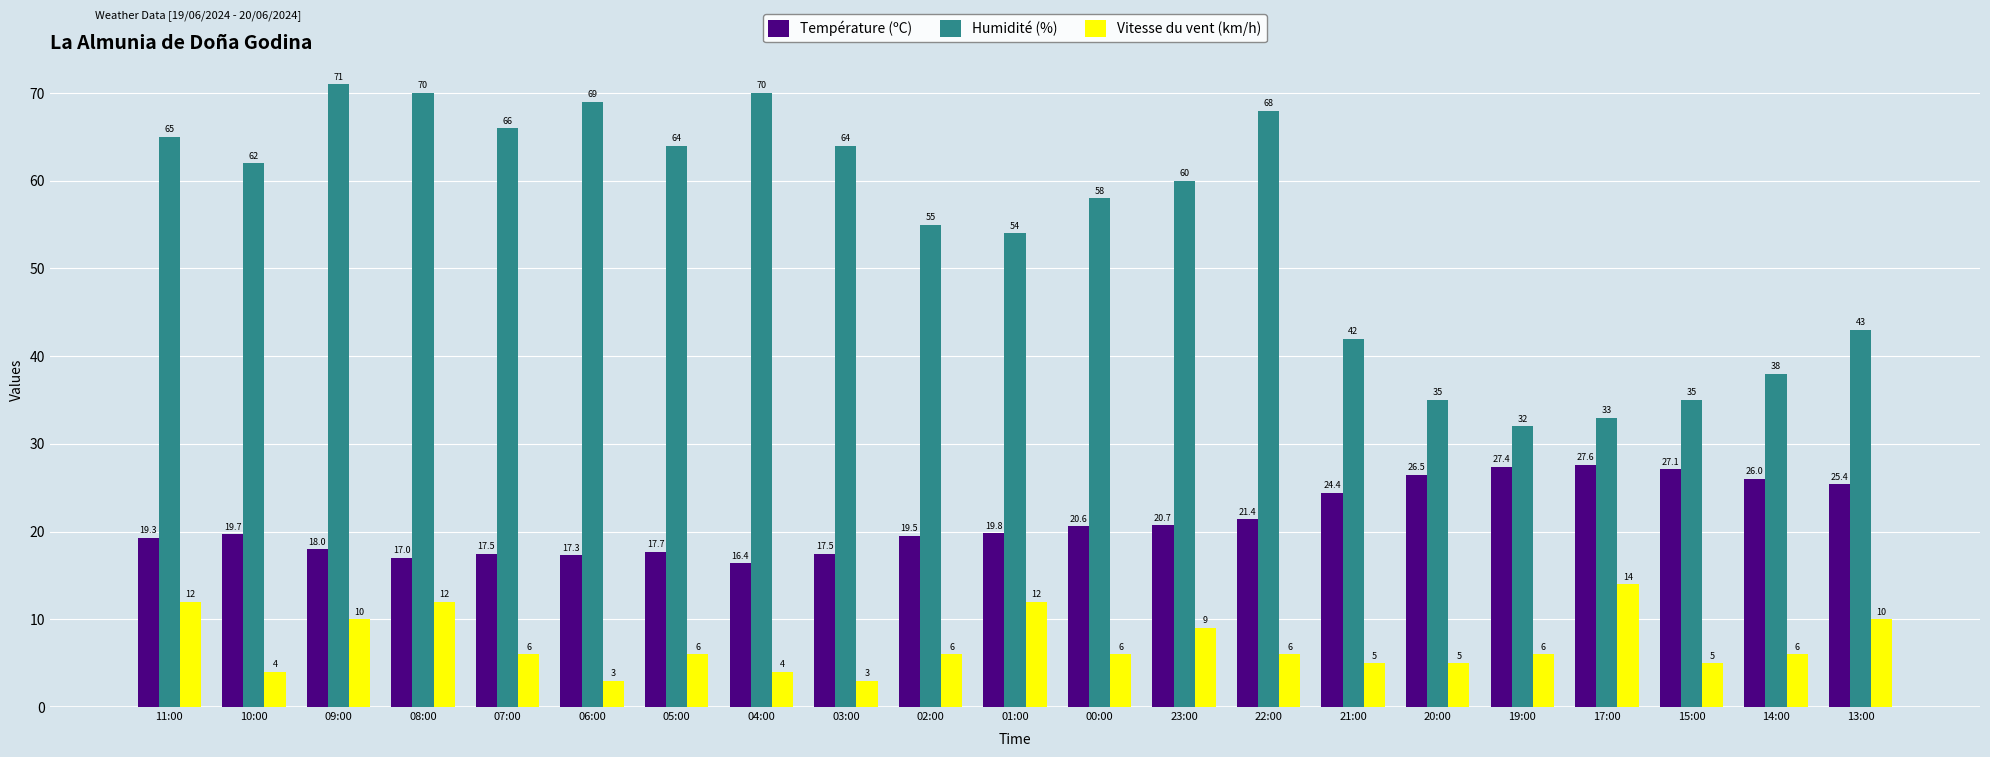

True or false: Température (ºC) has a value of 8.5 at 08:00.

False